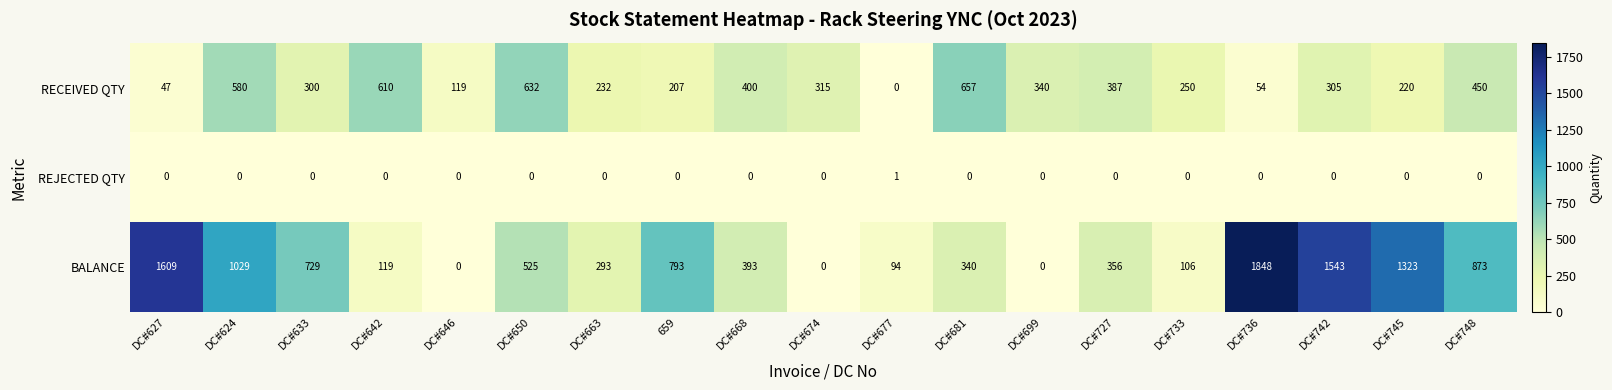

At which category does the chart reach its peak across all series?

DC#736